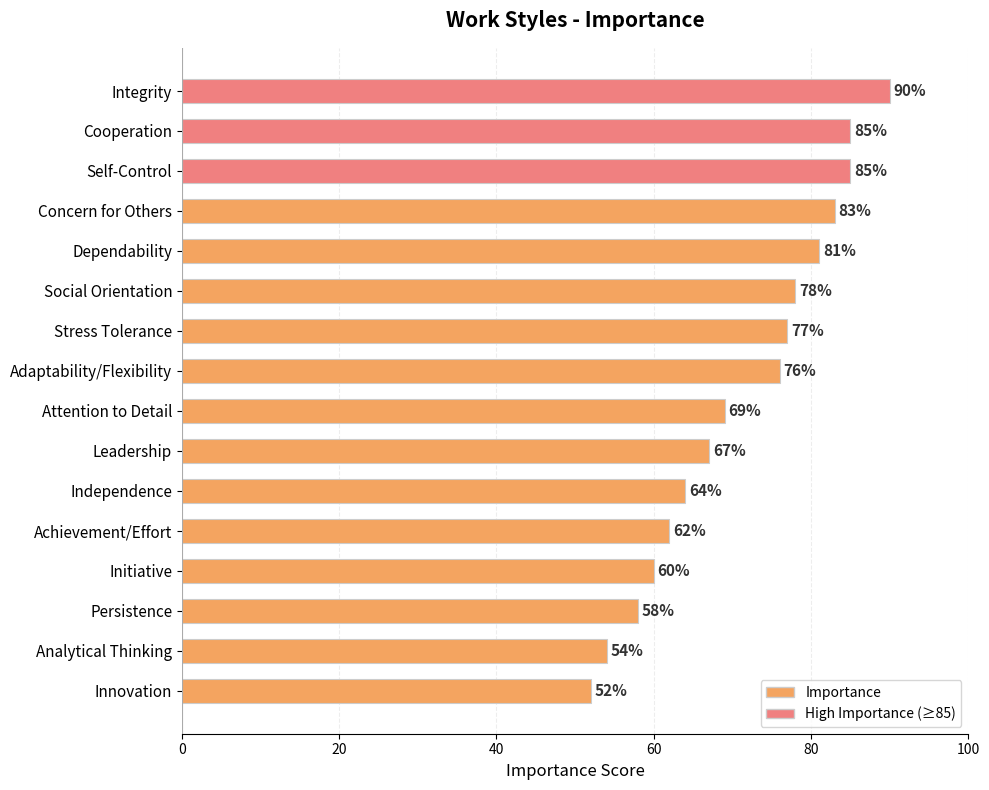

Does the chart contain any negative values?

No